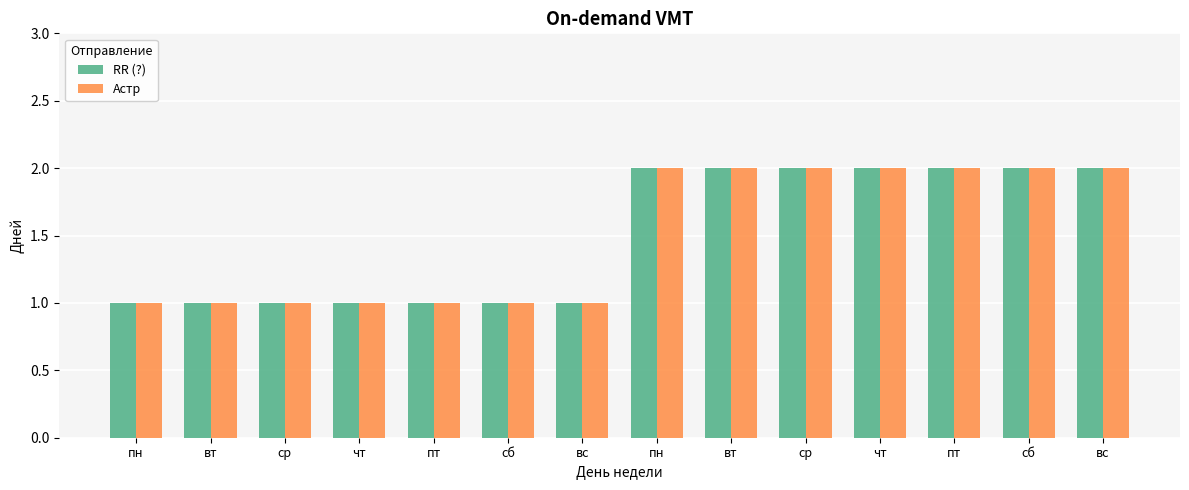

What is the maximum value for Астр?

2